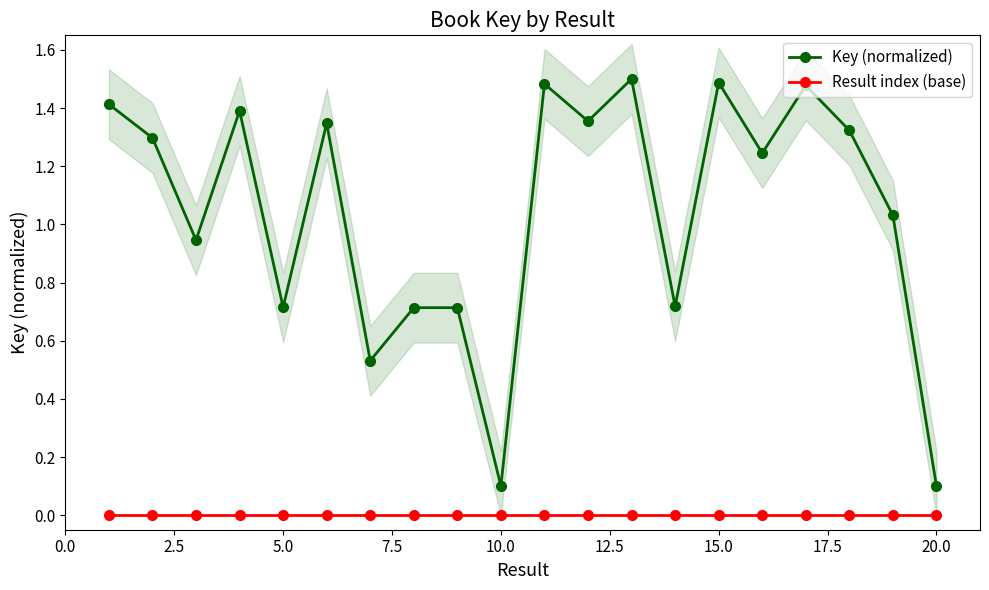

Is it true that Result index (base) equals 0.0 at 5.0?

True